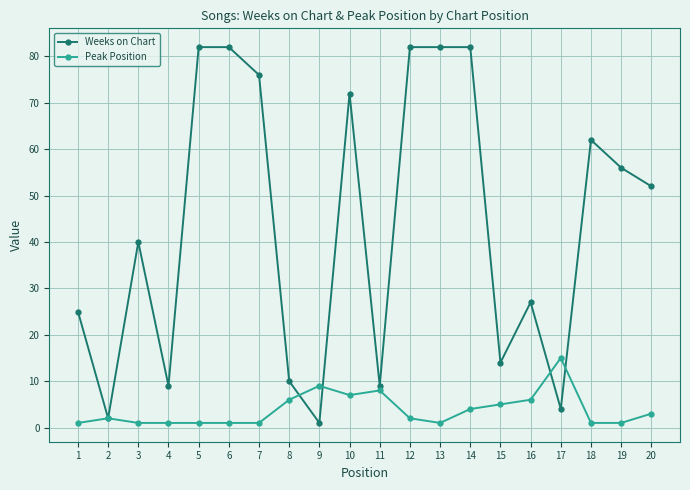

At which label is Weeks on Chart closest to 41?

3